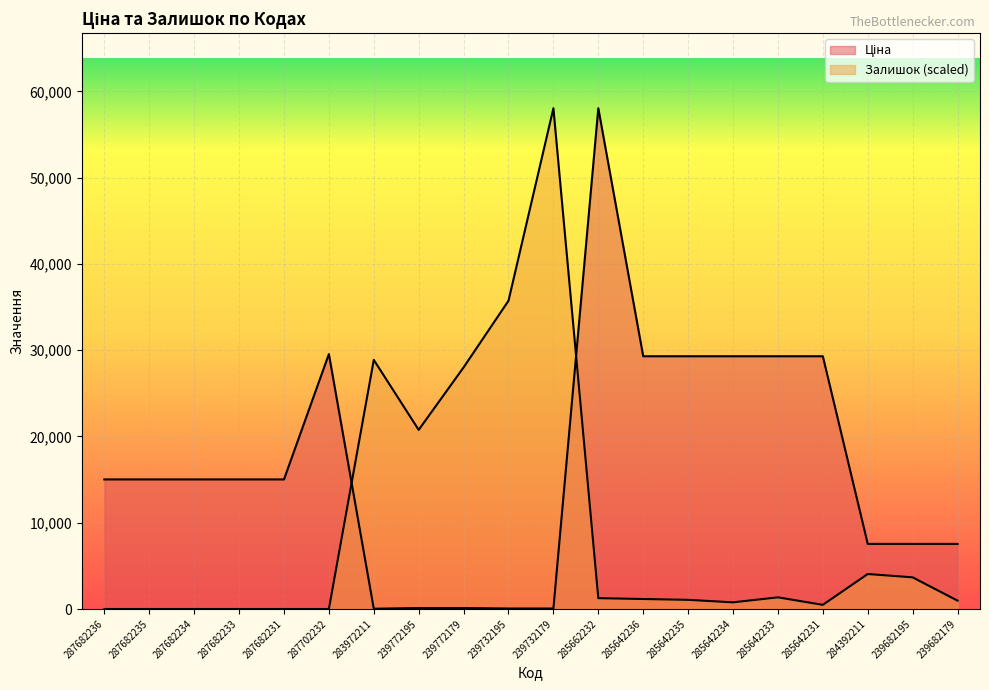

How many lines are shown in the chart?

2